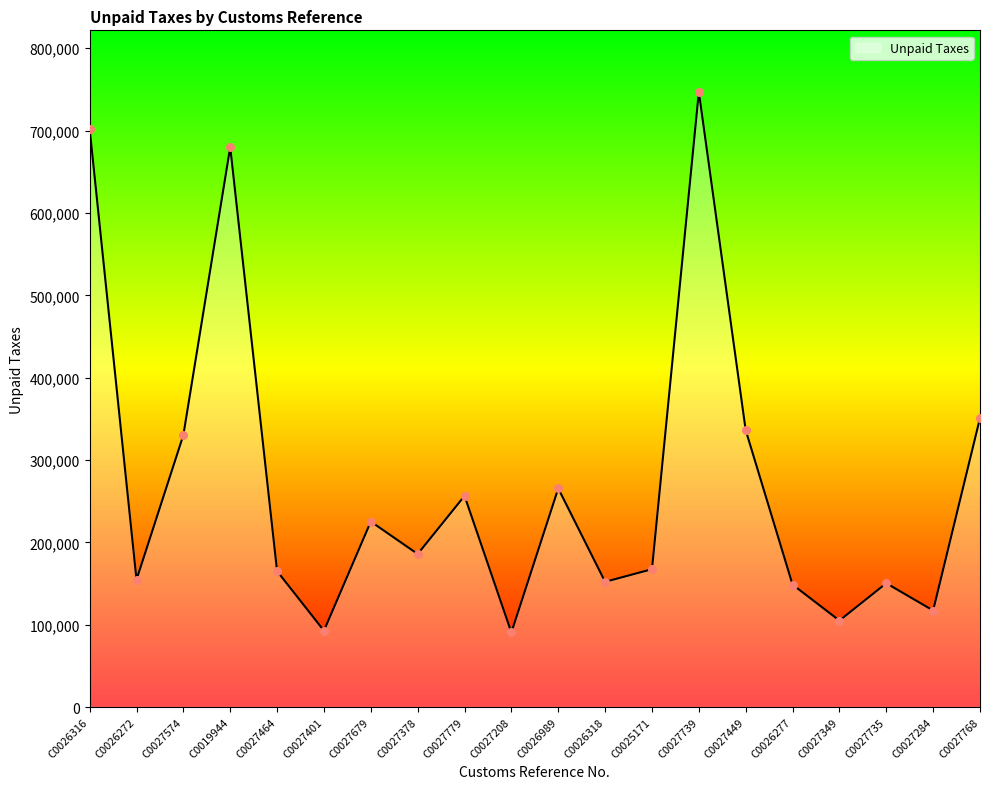

Between C0025171 and C0027449, which is larger?

C0027449